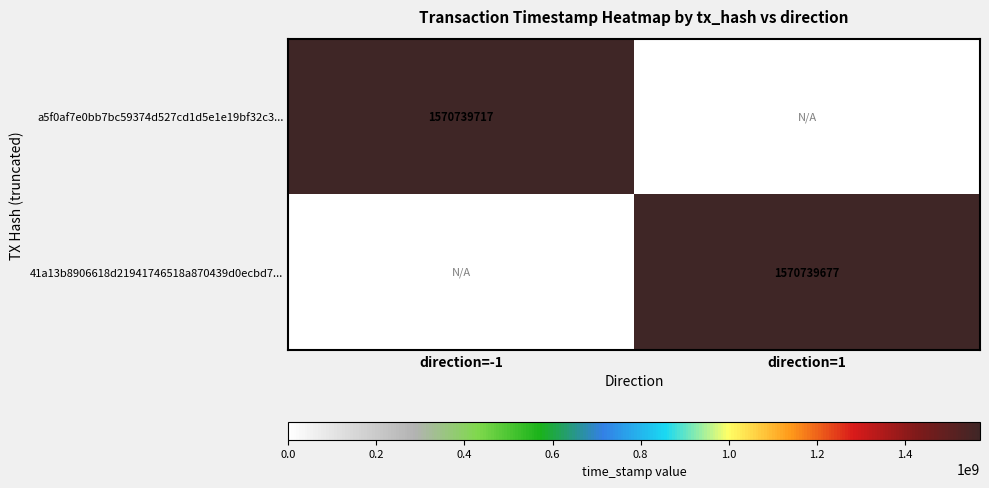

Is the value of 41a13b8906618d21941746518a870439d0ecbd7... at direction=1 greater than the value of a5f0af7e0bb7bc59374d527cd1d5e1e19bf32c3... at direction=-1?

No